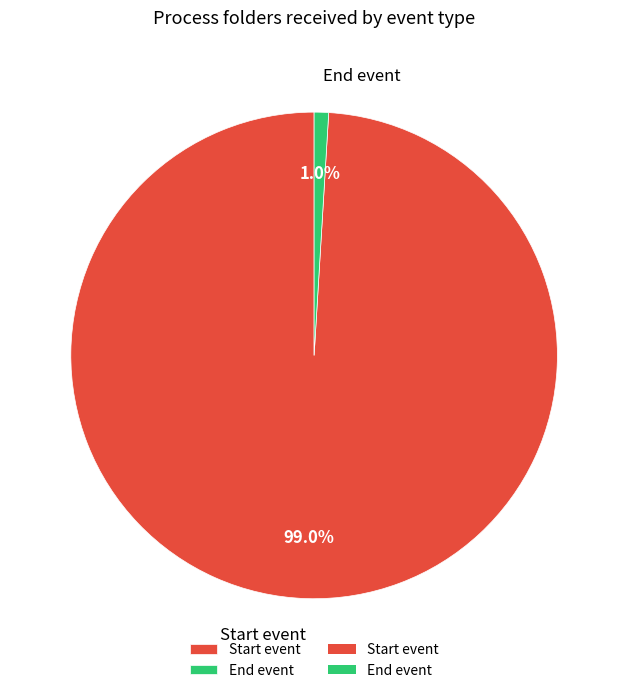

What percentage is NOT represented by Start event?

1.0%